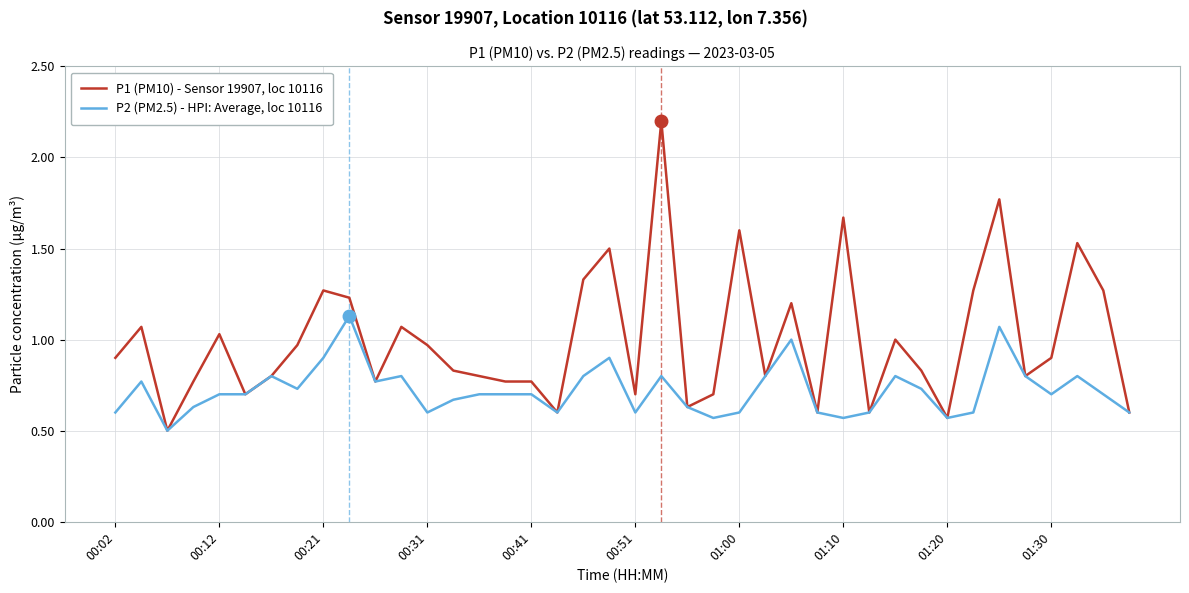

Rank the series by their maximum value, from highest to lowest.

P1 (PM10) - Sensor 19907, loc 10116, P2 (PM2.5) - HPI: Average, loc 10116